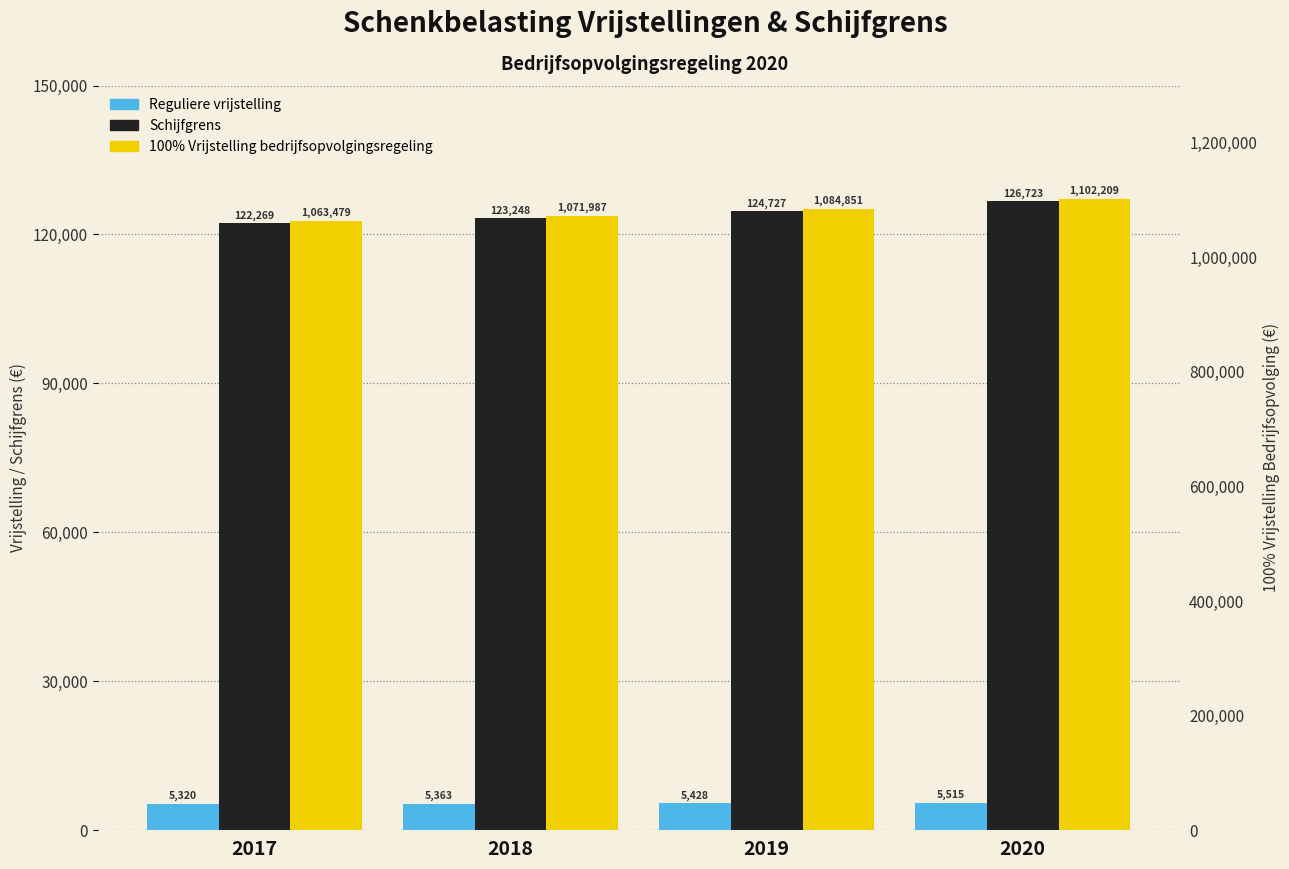

Which category has the highest value in the Schijfgrens series?

2020